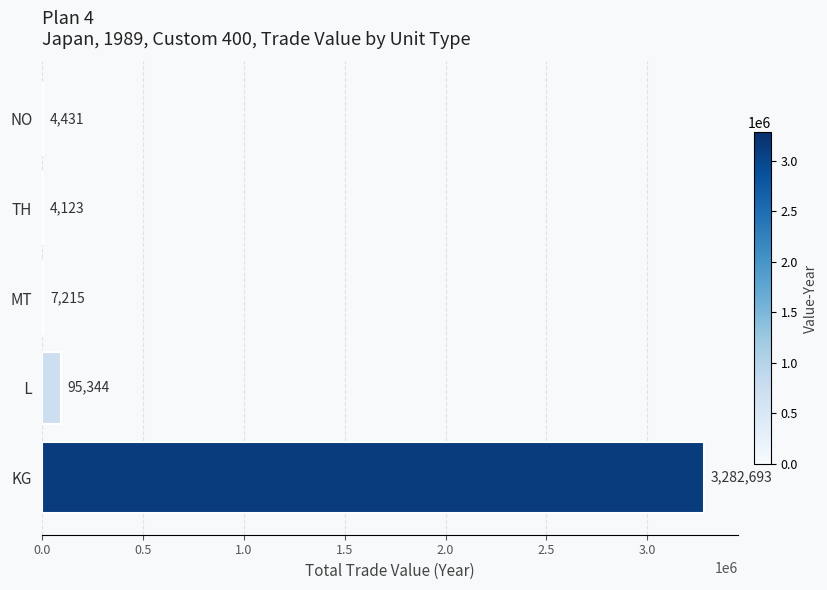

Approximately how many times larger is the value at MT compared to NO?

1.6